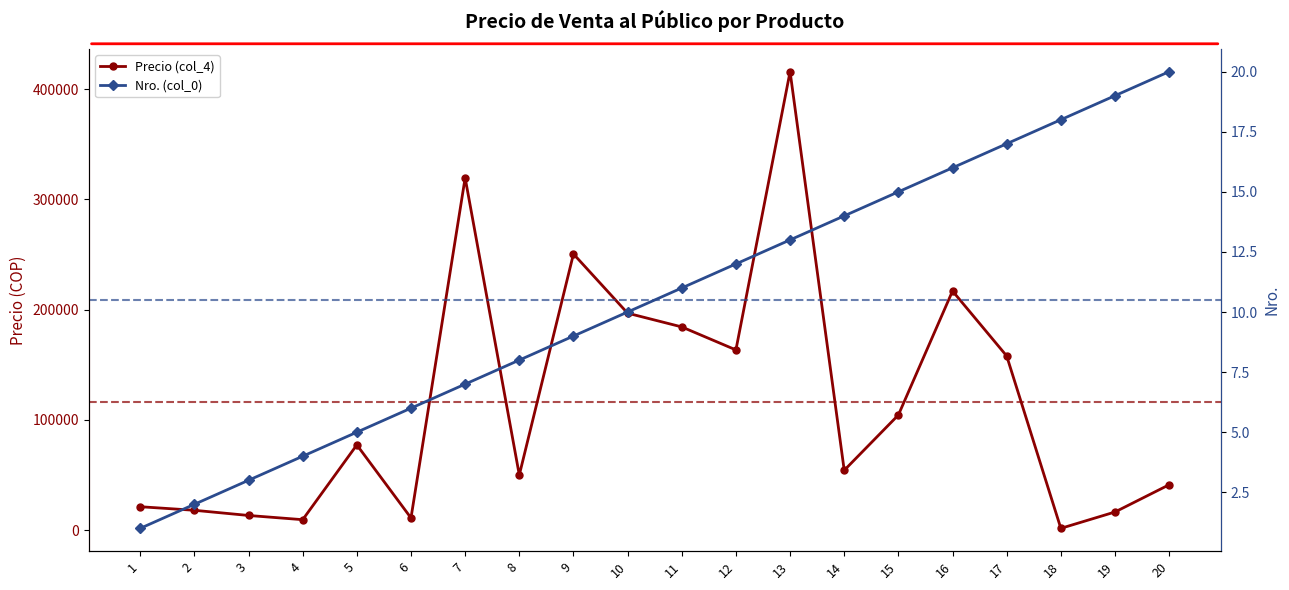

What is the difference between the Precio (col_4) values at 2 and 20?

23171